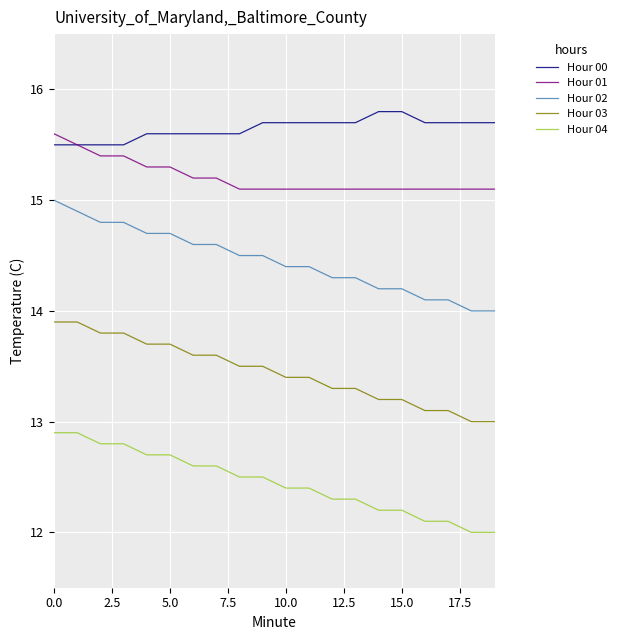

True or false: Hour 03 and Hour 04 intersect in this chart.

False